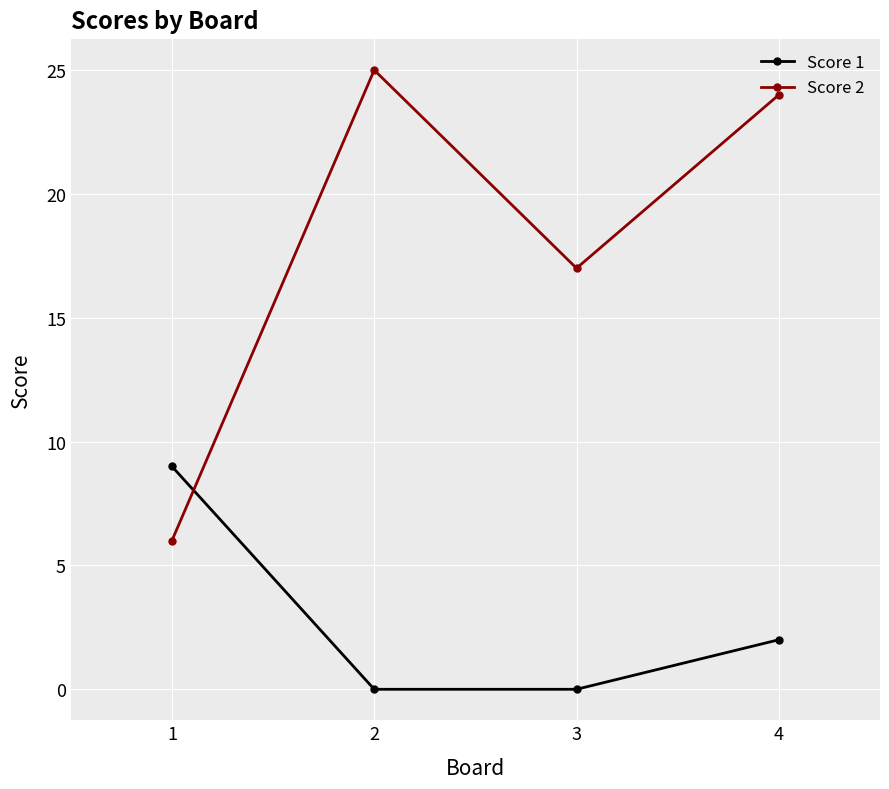

What is the approximate value of Score 2 at 2, to the nearest 5?

25